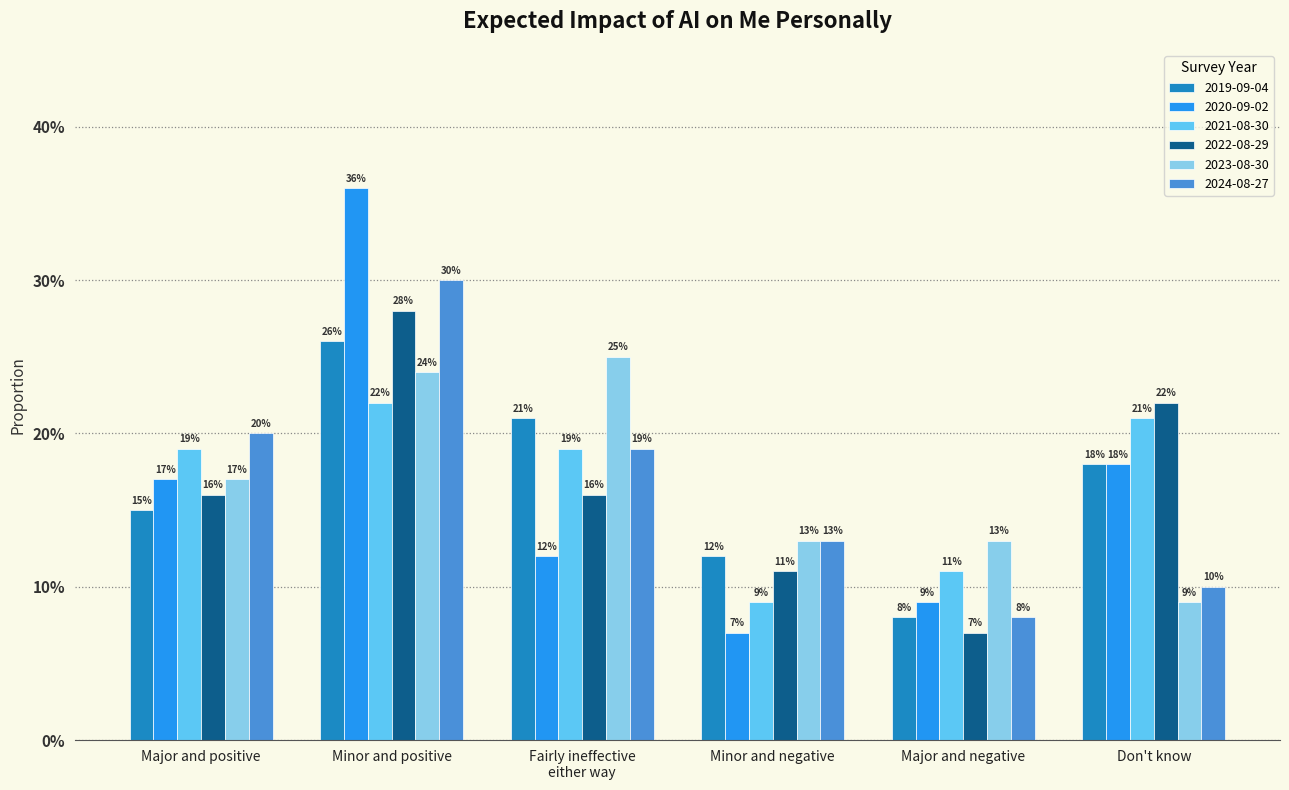

Does the chart contain any negative values?

No